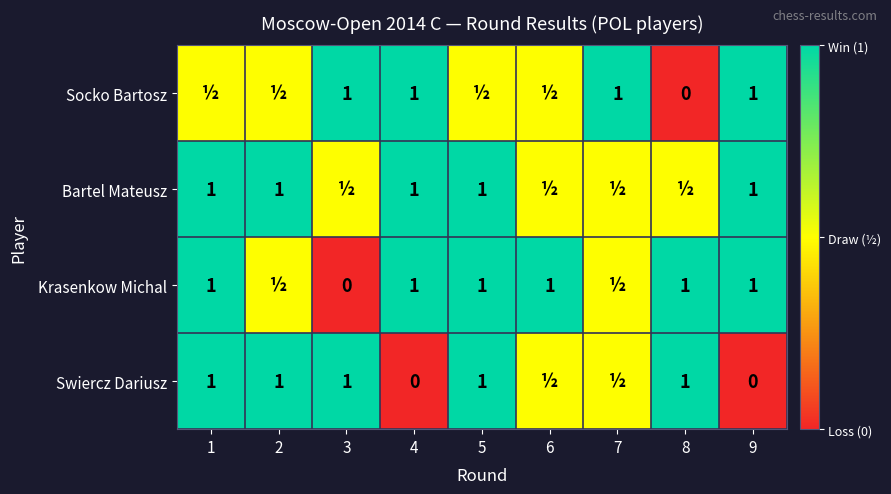

What is the spread (max minus min) of values at 9?

1.0